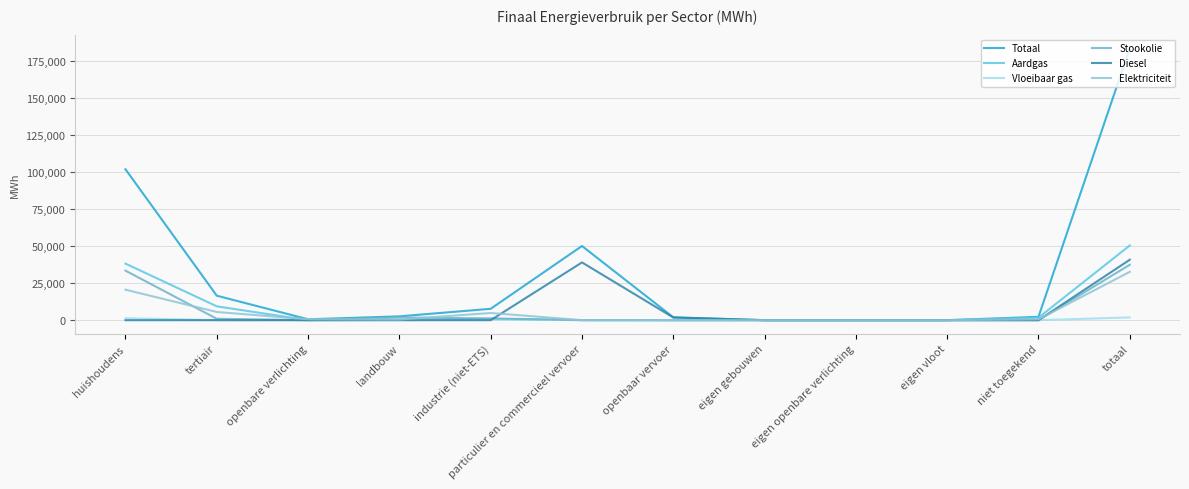

Does the chart have visible grid lines?

Yes